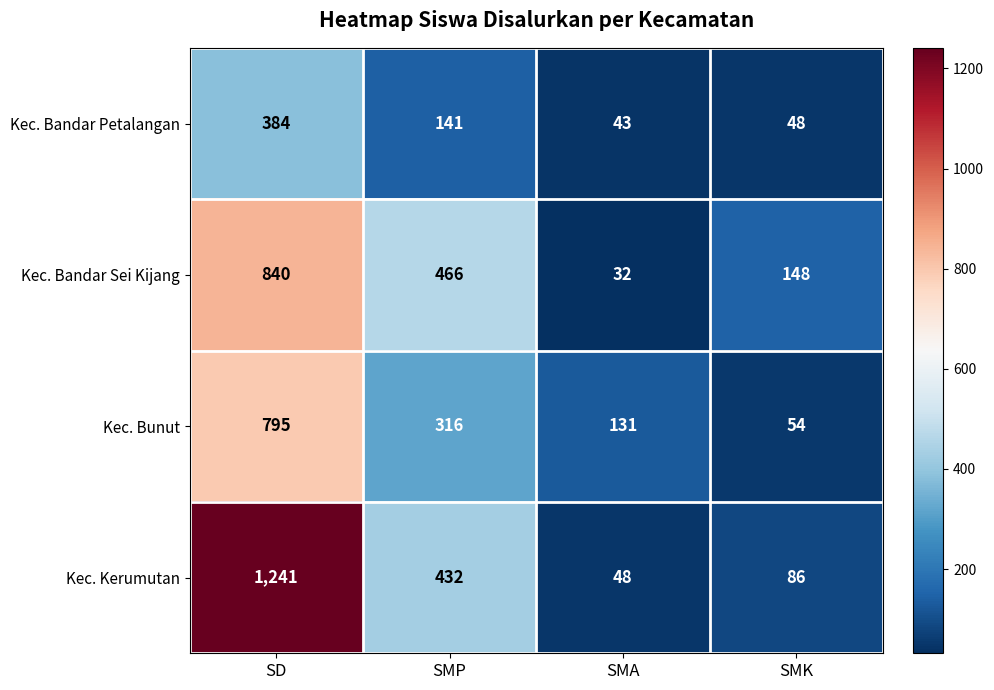

How many Kec. Bandar Sei Kijang values are between 148 and 840?

3